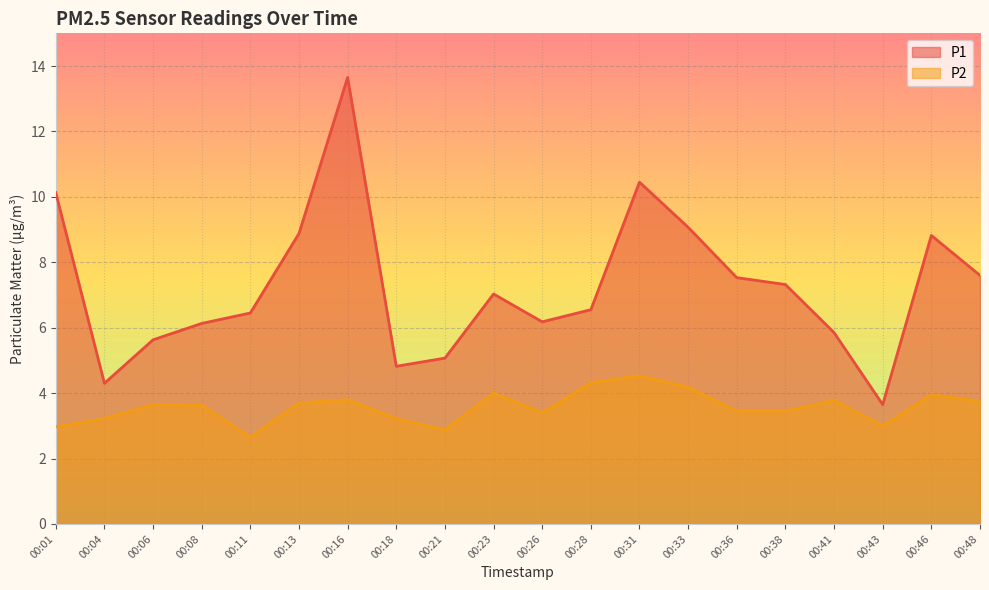

At which label does P2 first exceed 3?

00:04